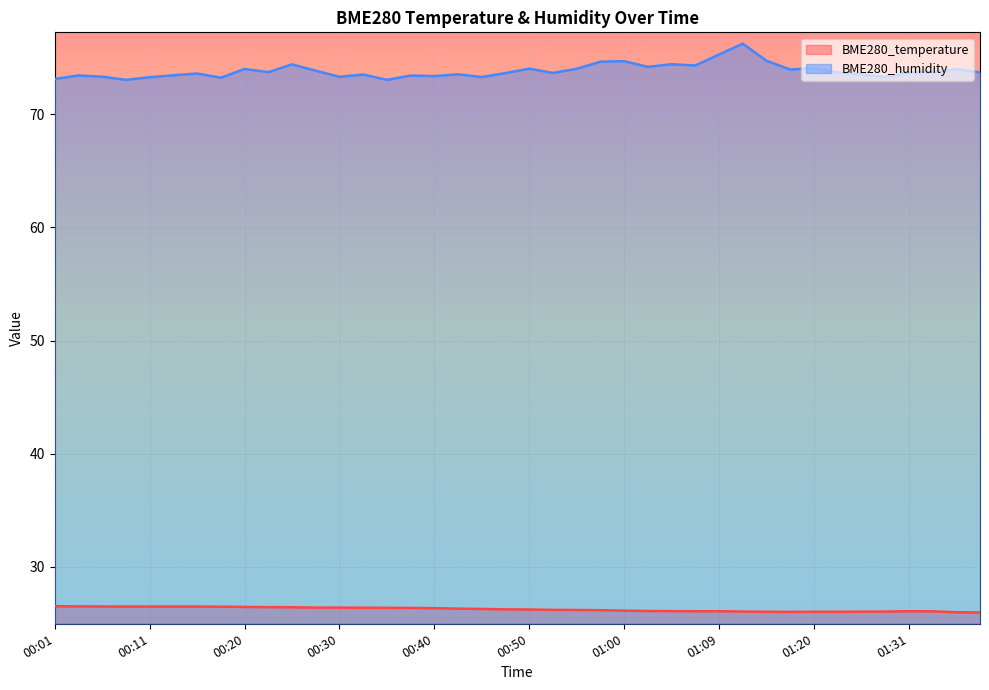

How many lines are shown in the chart?

2